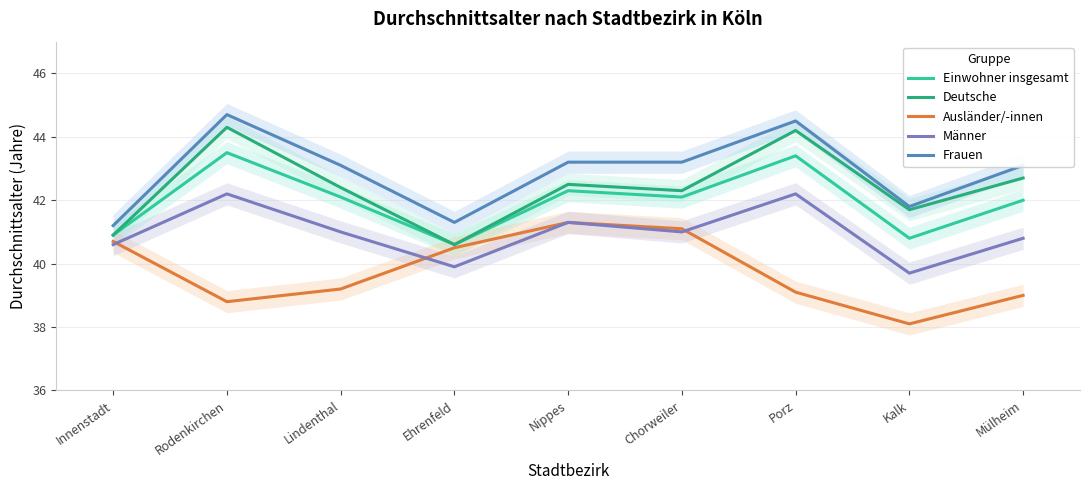

What is the difference between the maximum and second lowest values in the Ausländer/-innen series?

2.5